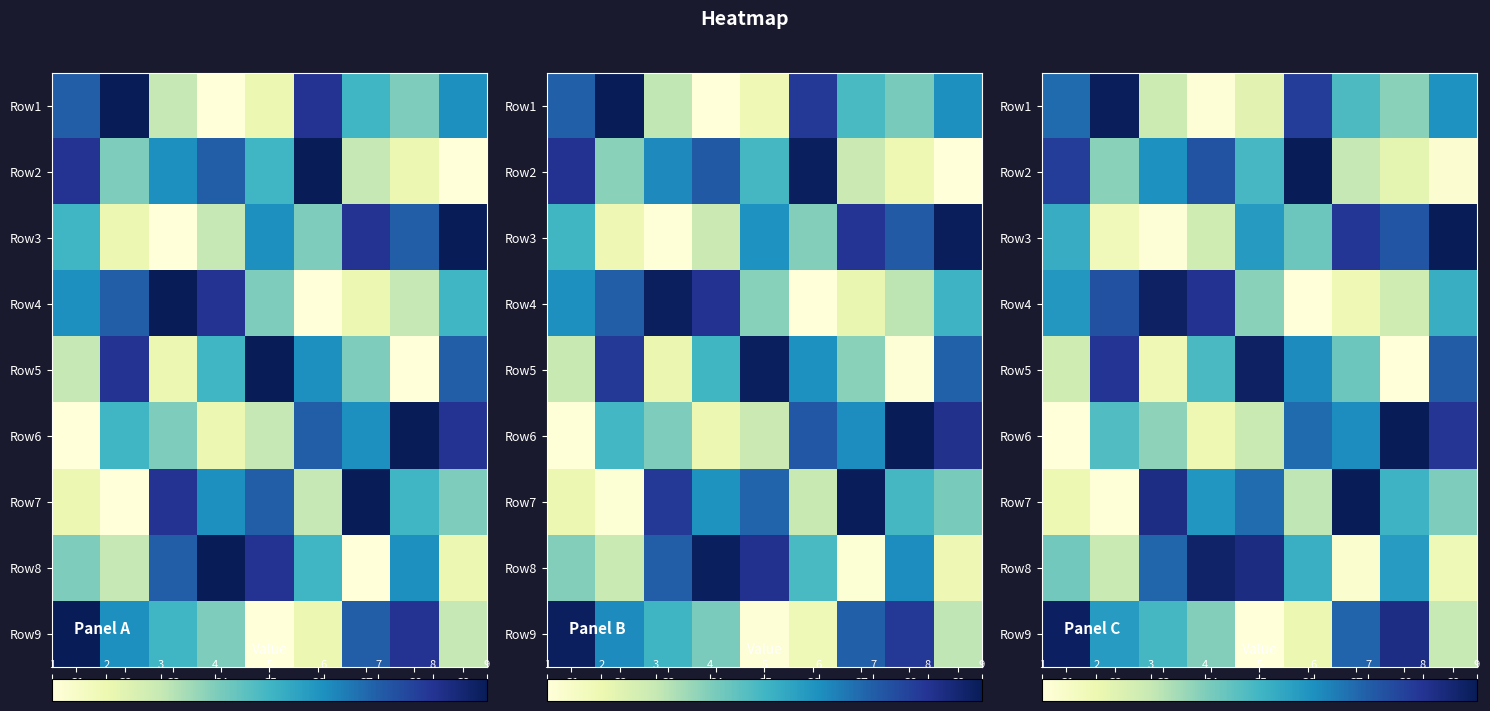

The value of row_2 at C9 is 9.0. True or false?

True